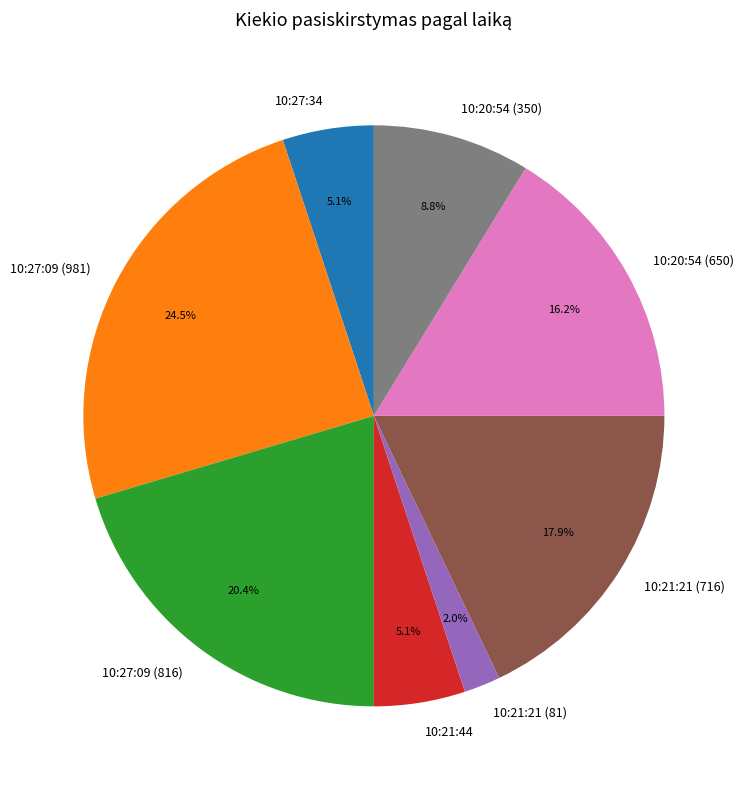

How many segments does this pie chart have?

8